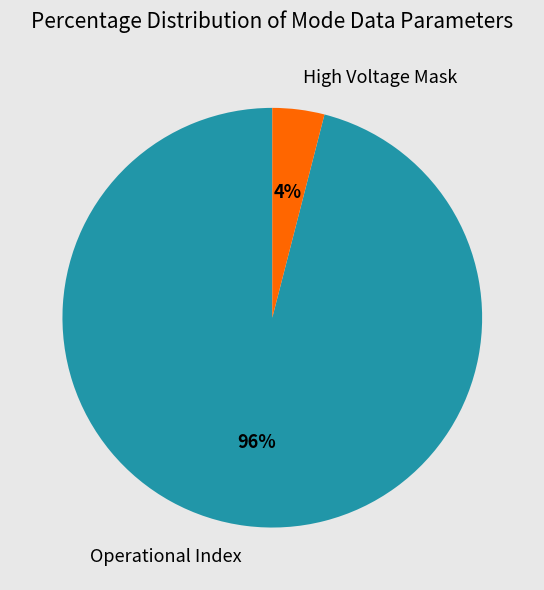

The Operational Index slice represents 96% of the pie. True or false?

True